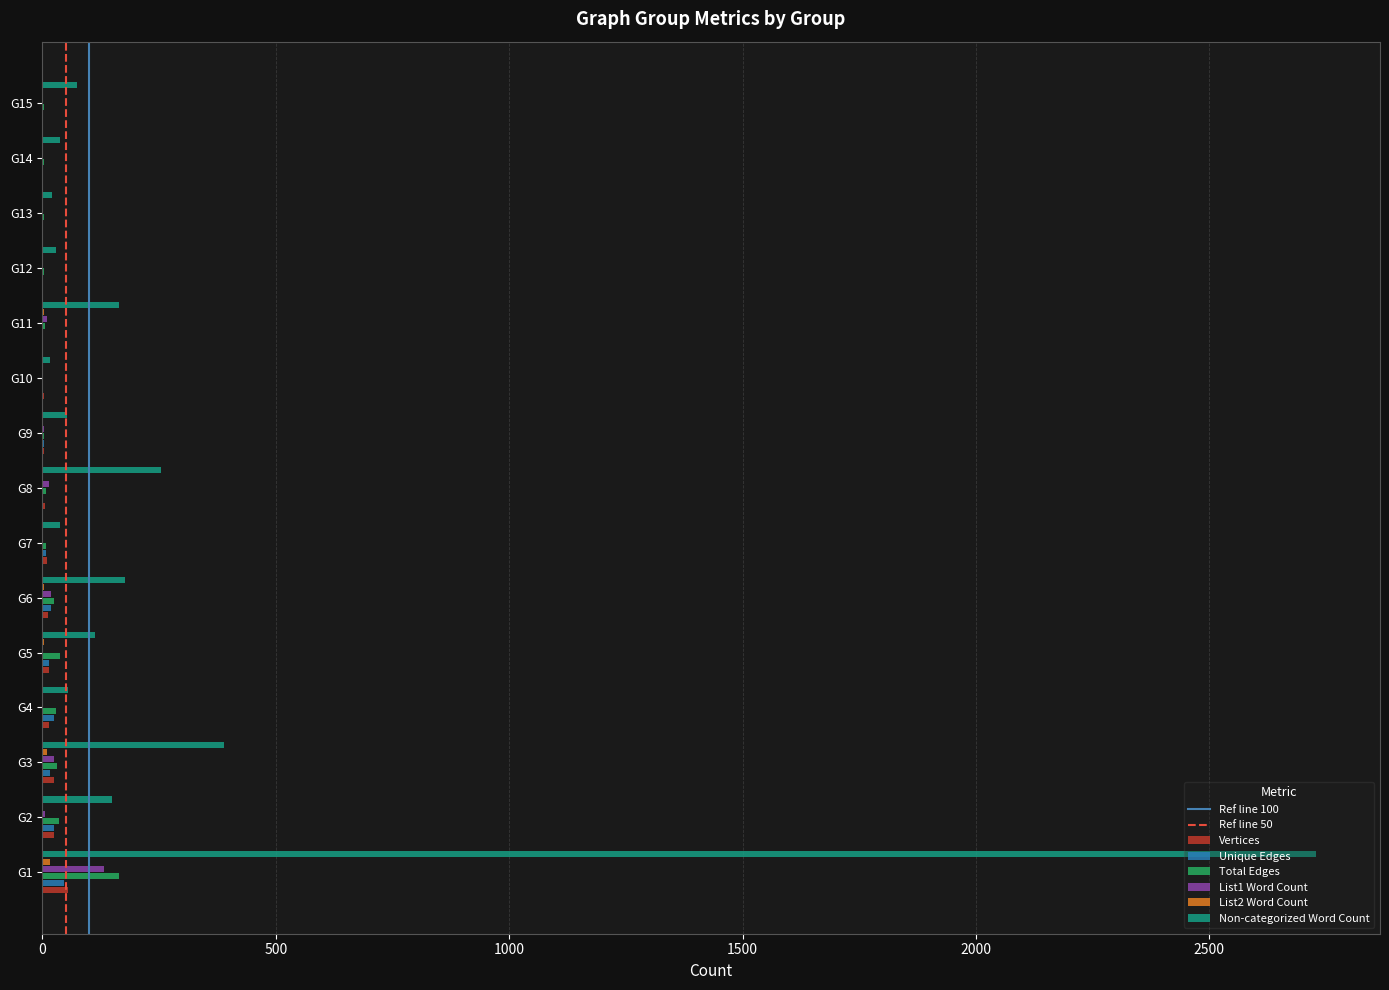

At which category is the sum across all series the highest?

G1